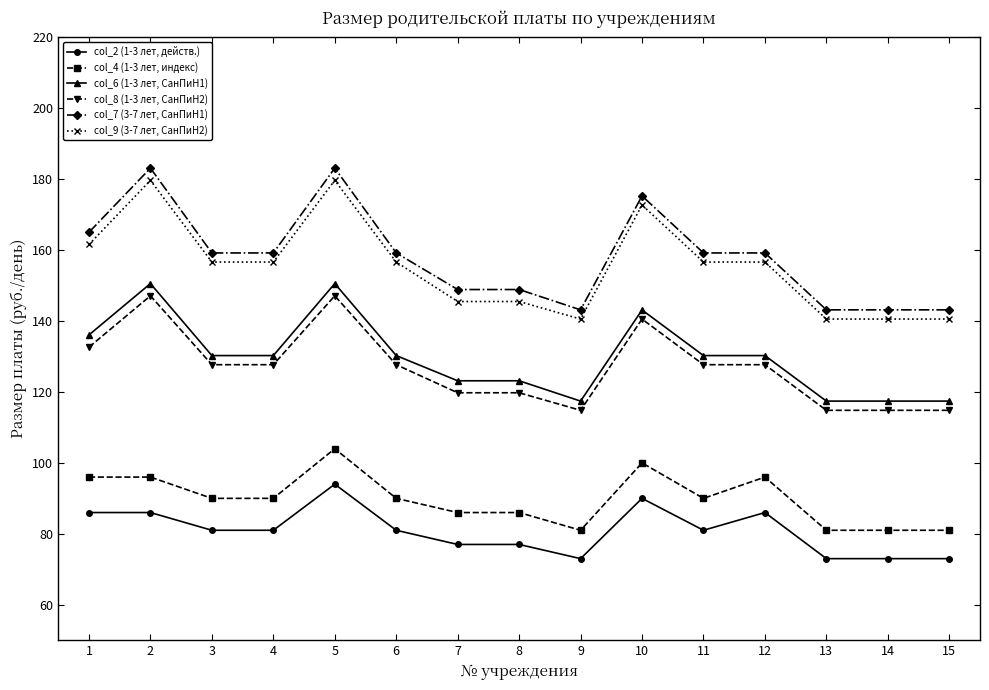

Count the number of data series in this chart.

6